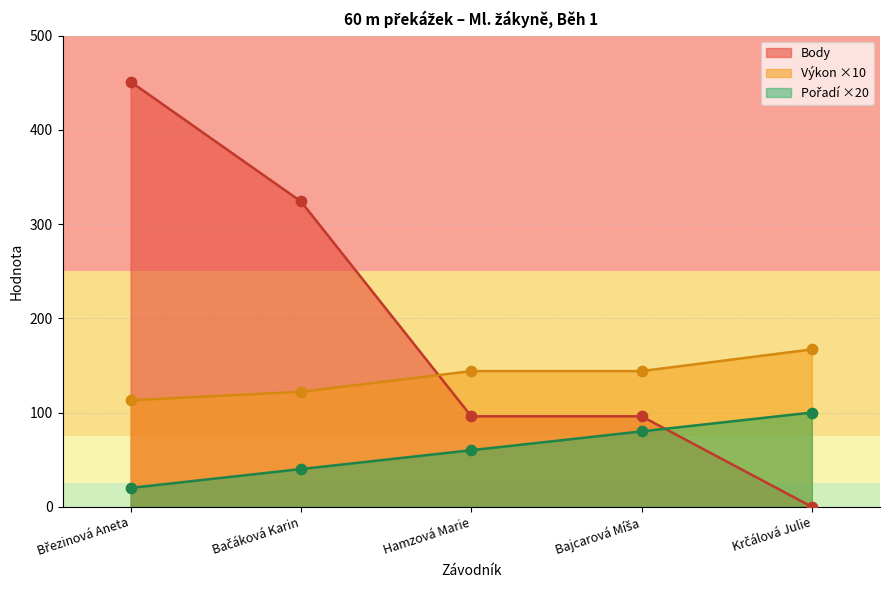

Which series contains the highest Y value?

Body